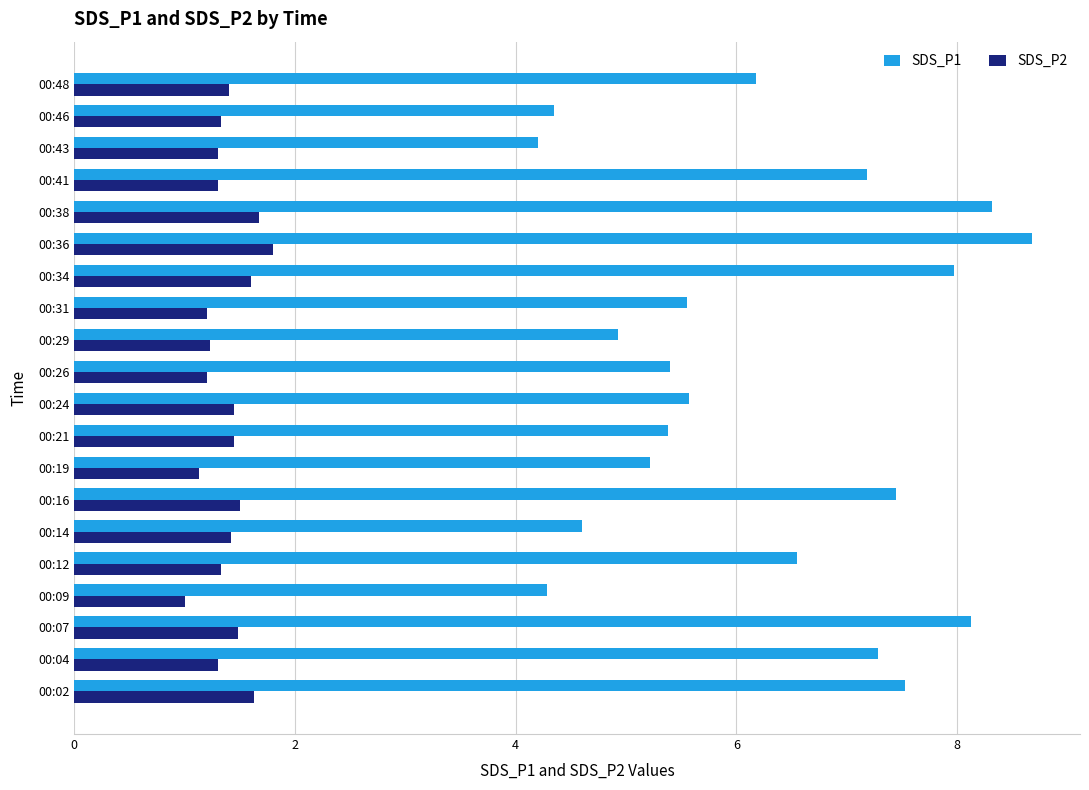

What are all the series names shown in the legend?

SDS_P1, SDS_P2